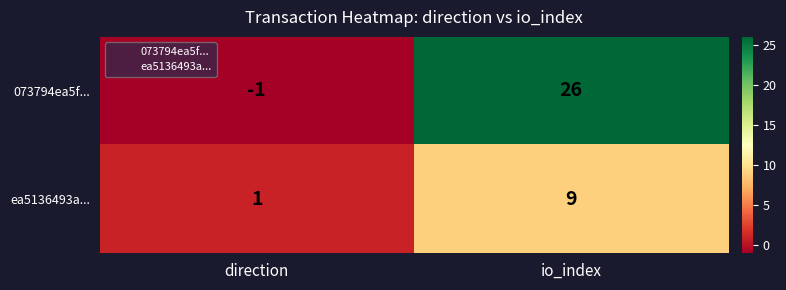

How many positive values does the 073794ea5f... series have?

1